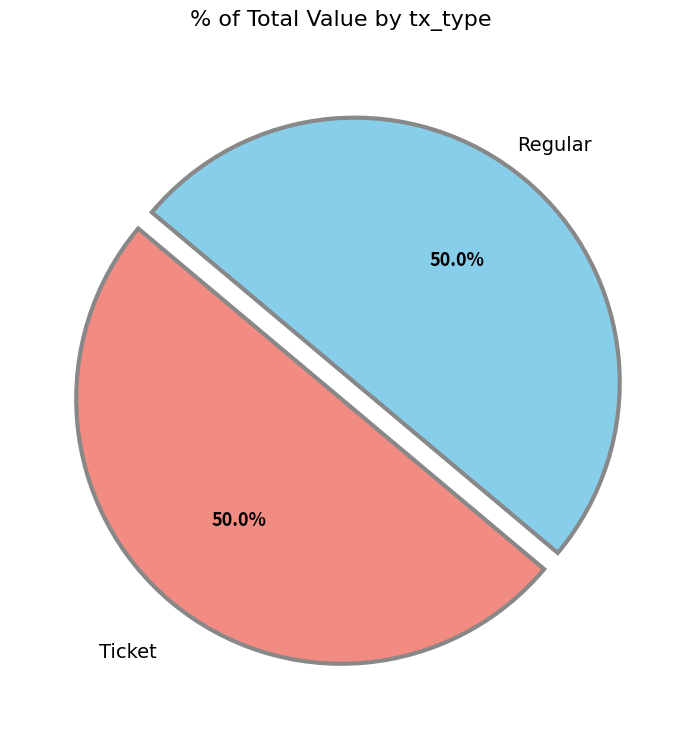

Count the number of slices in the pie.

2